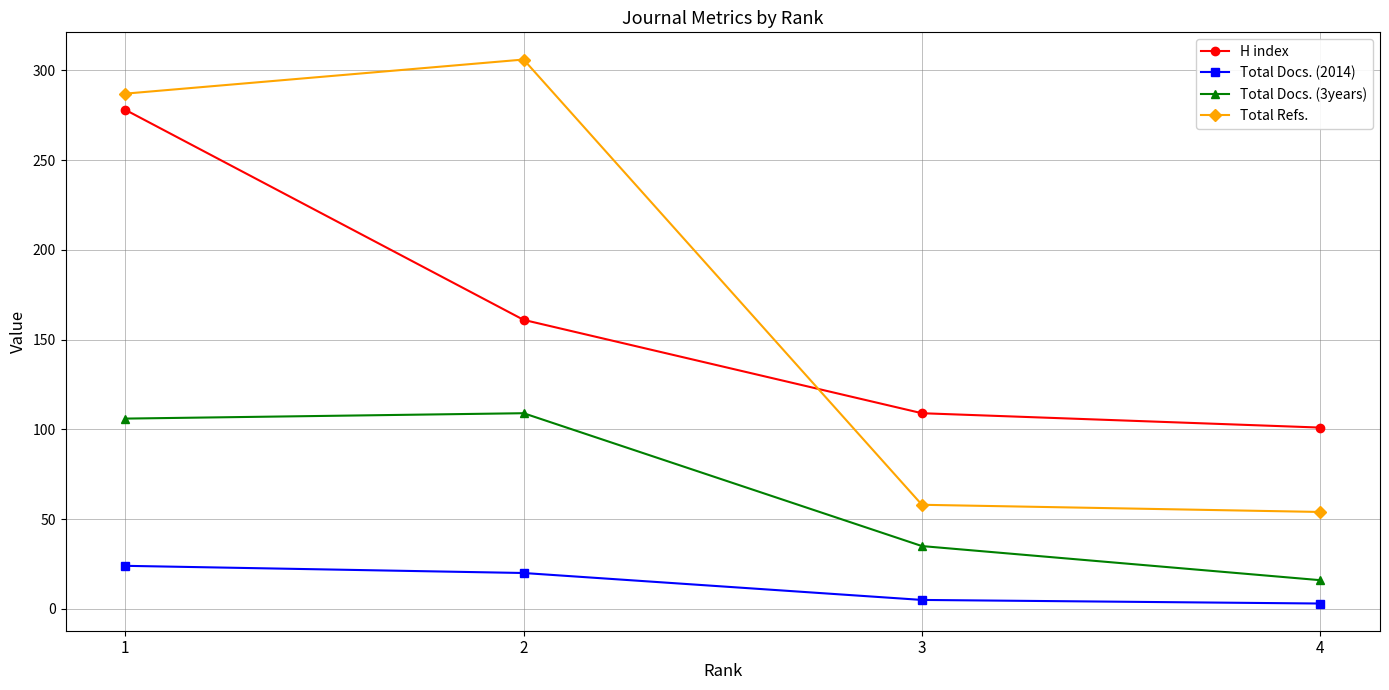

How many data points does each series have?

4